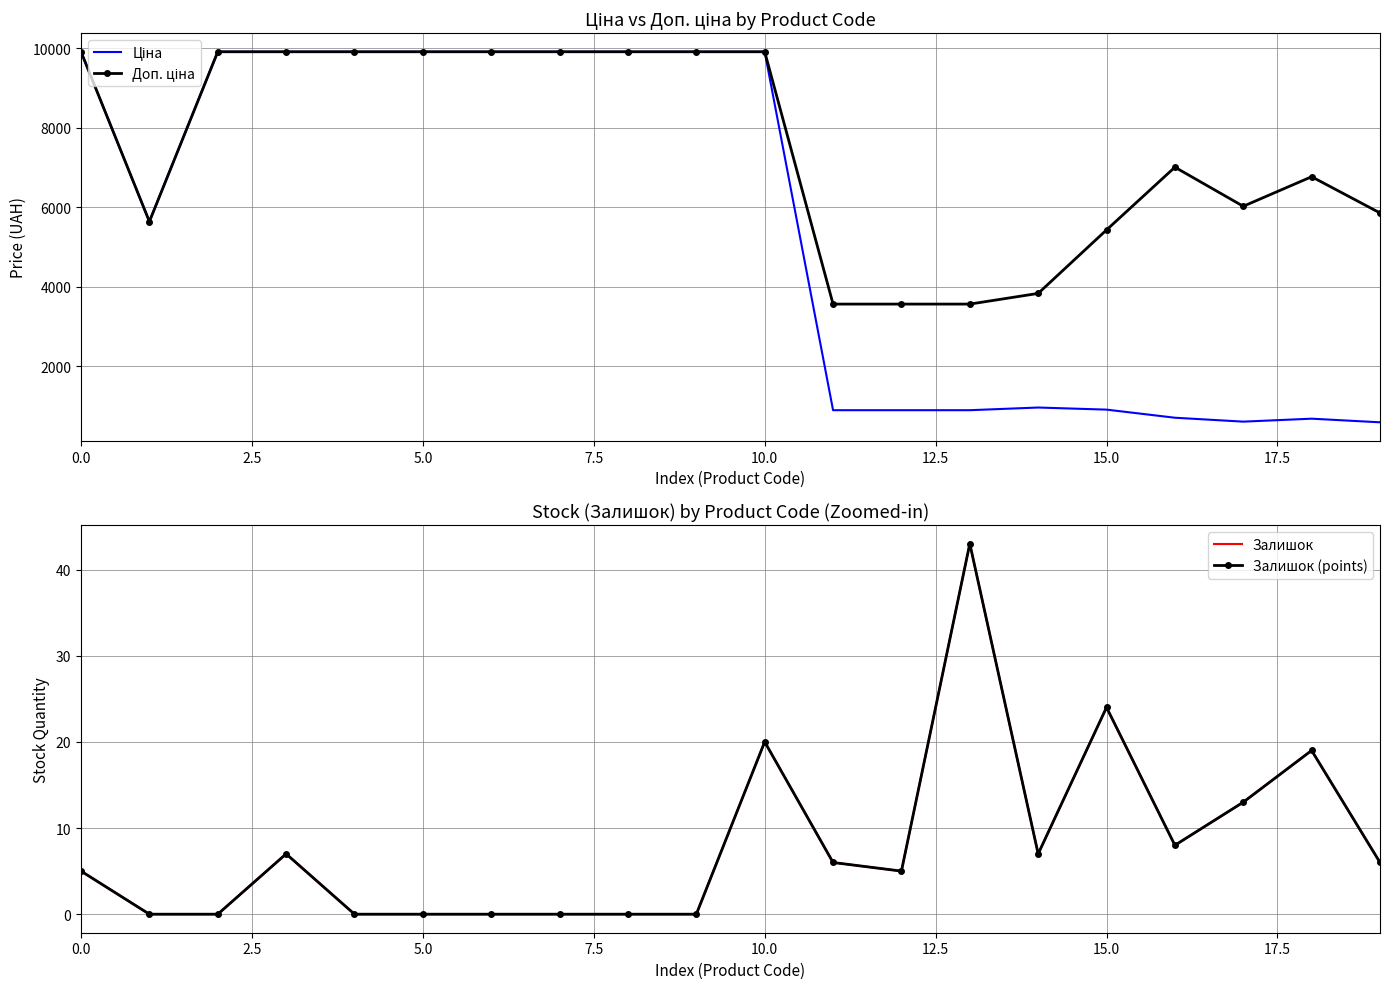

True or false: Залишок (points) and Ціна intersect in this chart.

False